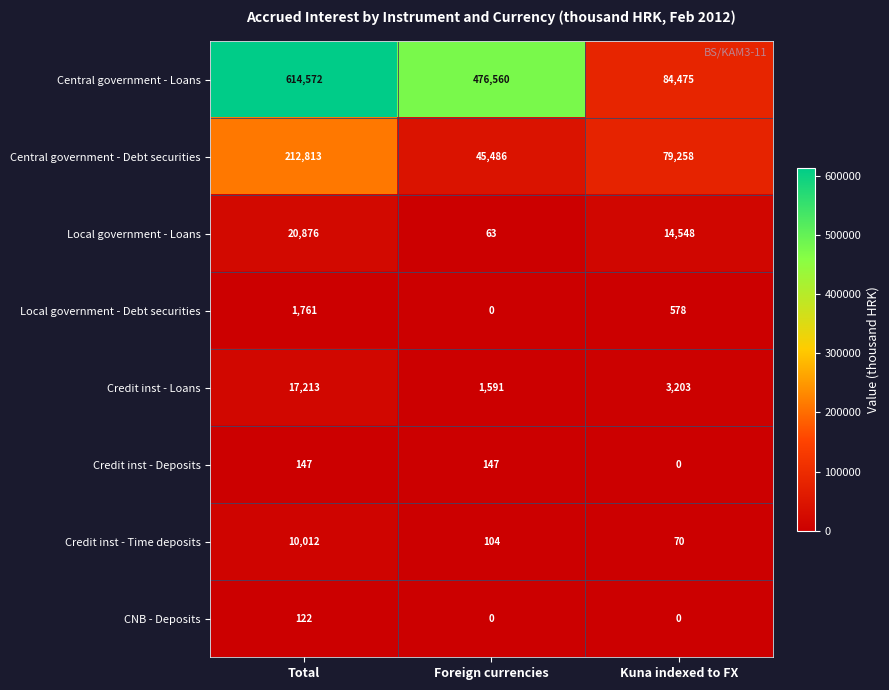

Read the Local government - Loans value at Total, to the nearest 50.

20900